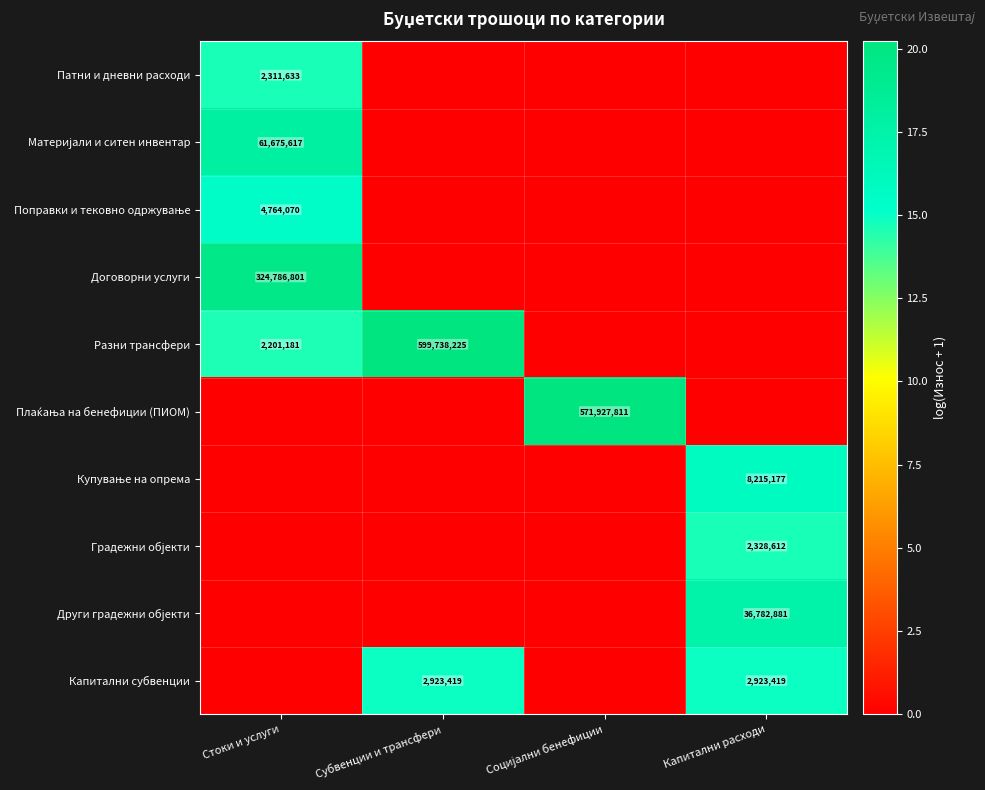

The value of Капитални субвенции at Капитални расходи is 2923419. True or false?

True